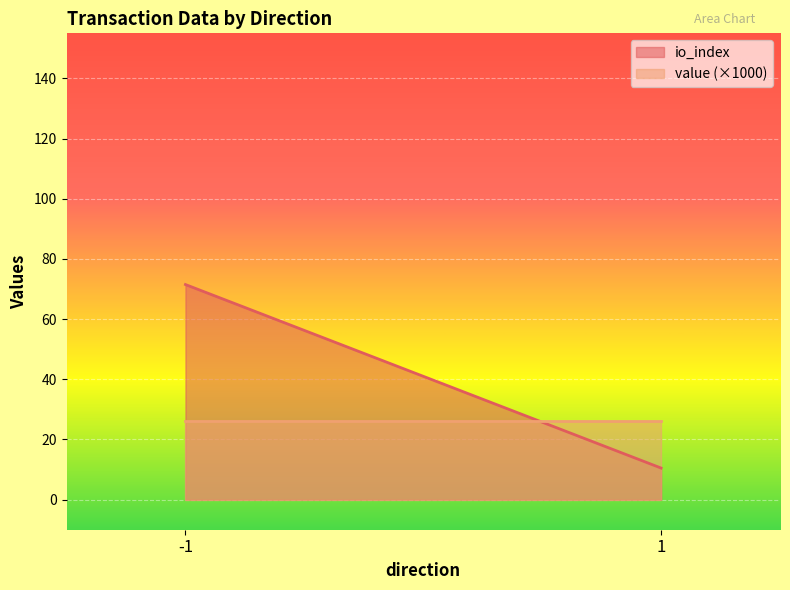

Reading left to right, extract all data points from this chart.

io_index: -1=71.5	1=10.5
value (×1000): -1=26.2	1=26.2